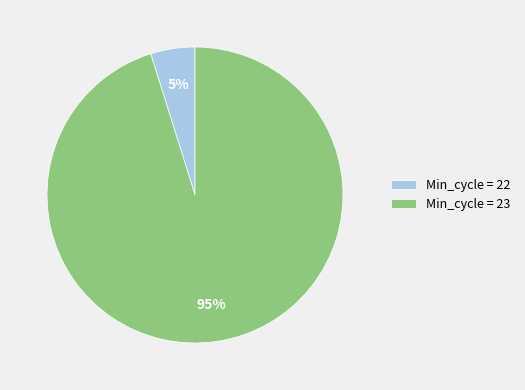

Which category has the biggest portion of the pie?

Min_cycle = 23